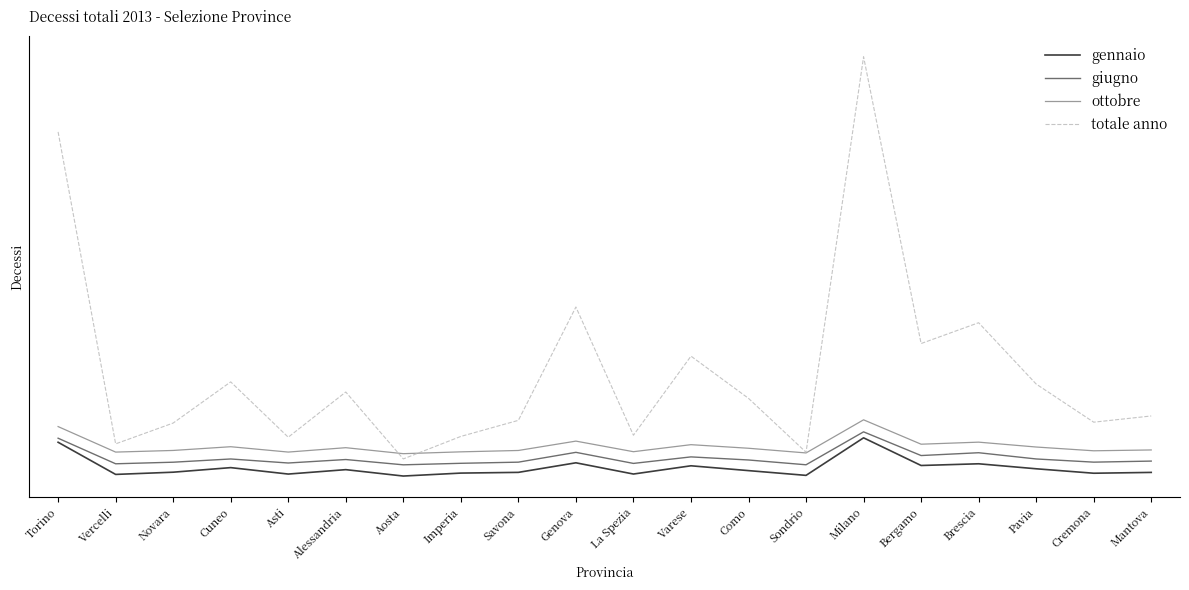

What are all the series names shown in the legend?

gennaio, giugno, ottobre, totale anno